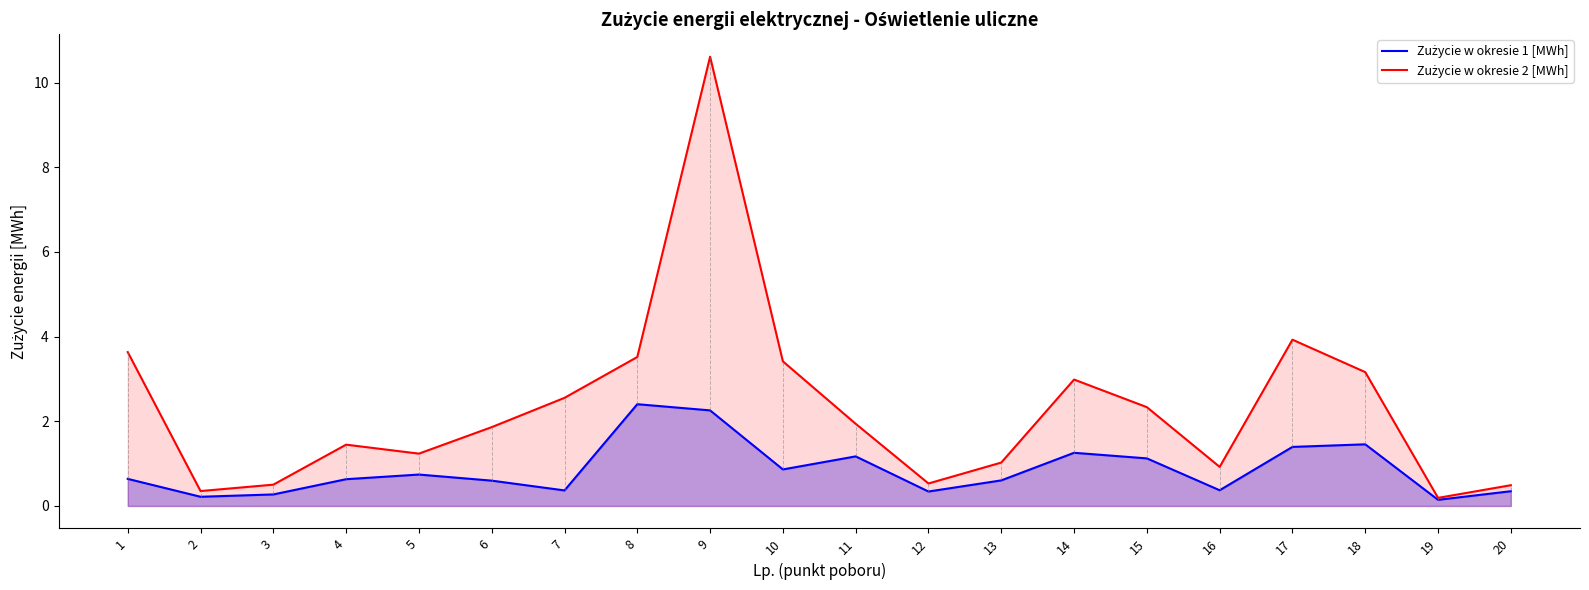

True or false: Zużycie w okresie 1 [MWh] has more than 2 interior local peaks.

True